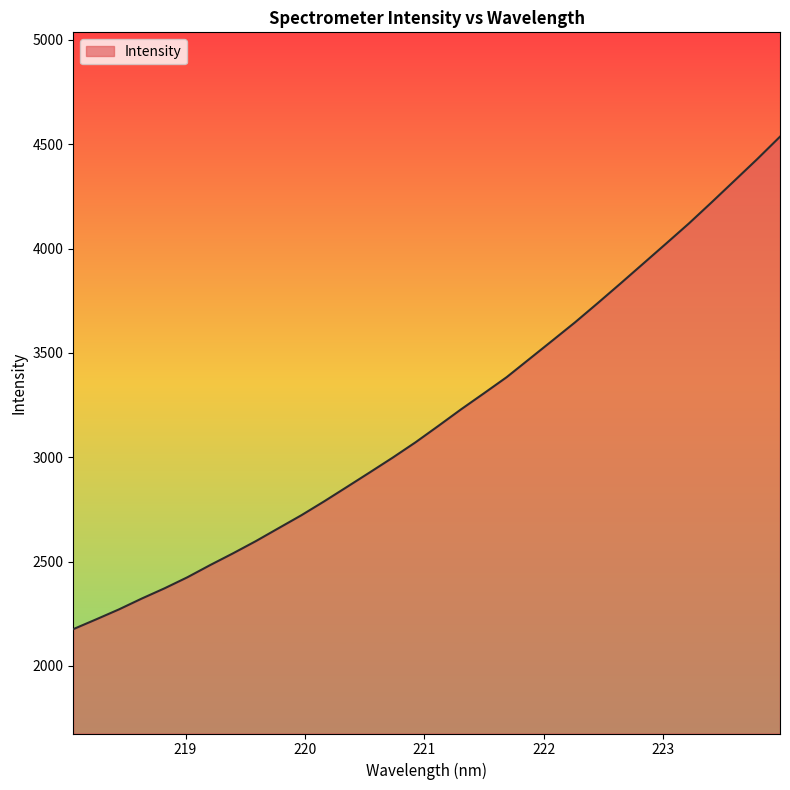

What is the greatest value displayed?

4535.9